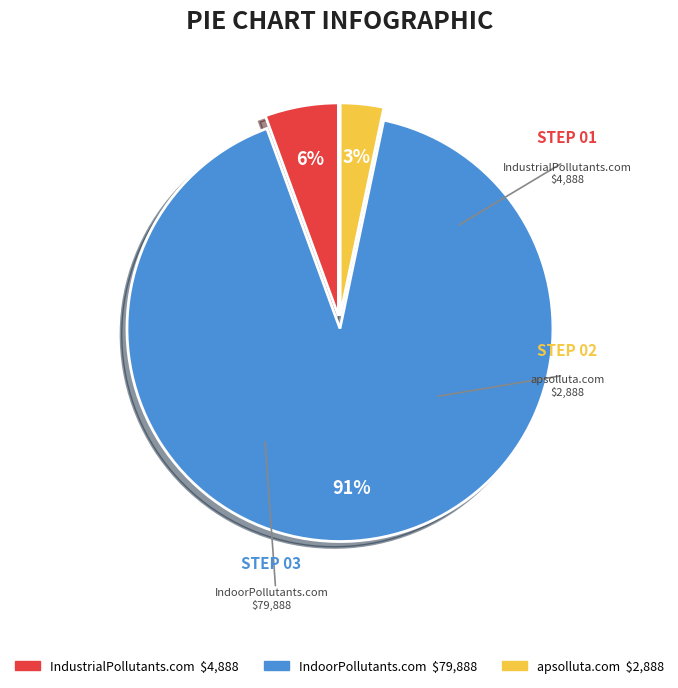

Combined, do IndustrialPollutants.com and IndoorPollutants.com account for over 50%?

Yes